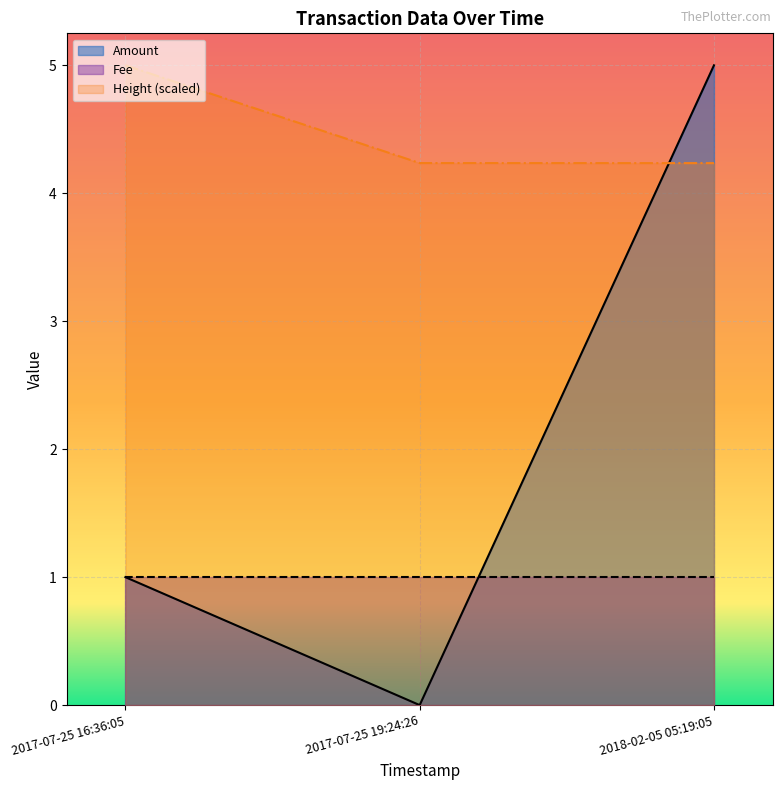

What are all the series names shown in the legend?

Amount, Fee, Height (scaled)